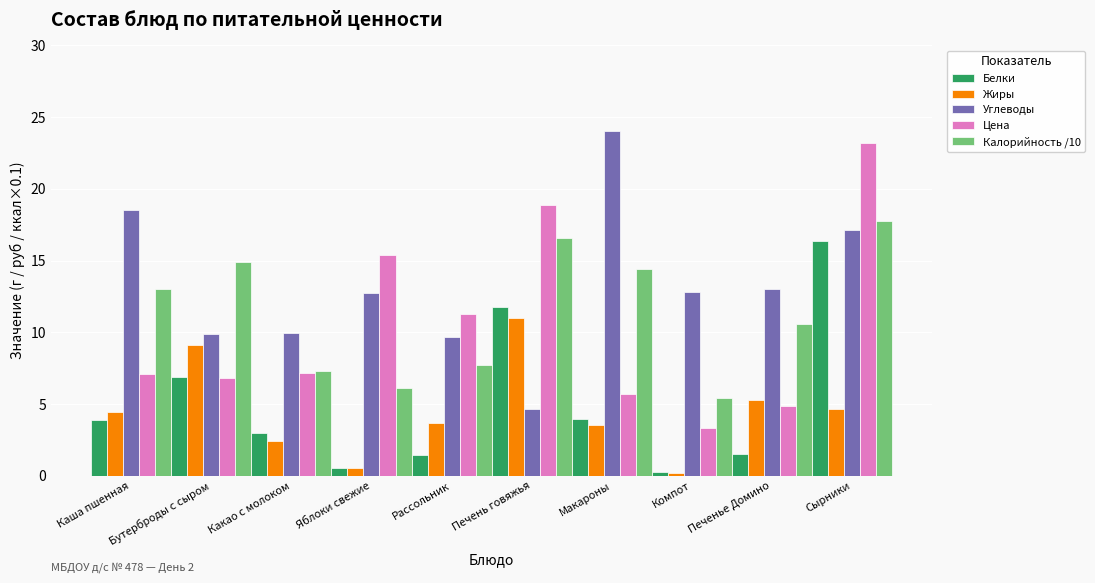

List the series in order of their peak value, highest first.

Углеводы, Цена, Калорийность /10, Белки, Жиры